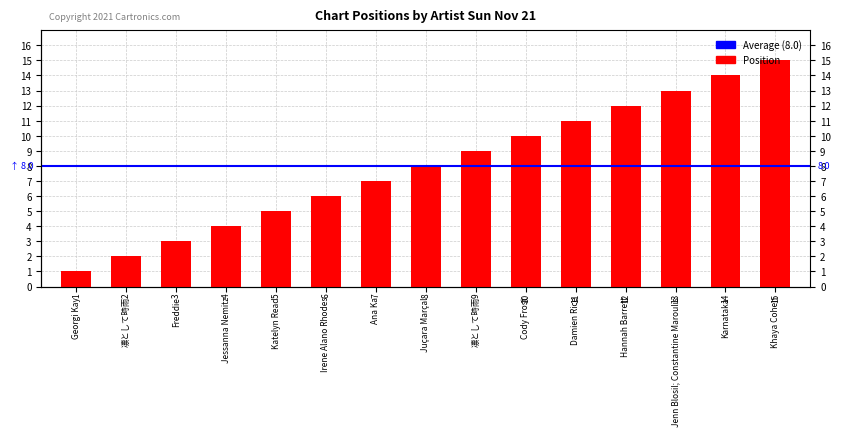

Is it true that the value at Jessanna Nemitz is 2?

False